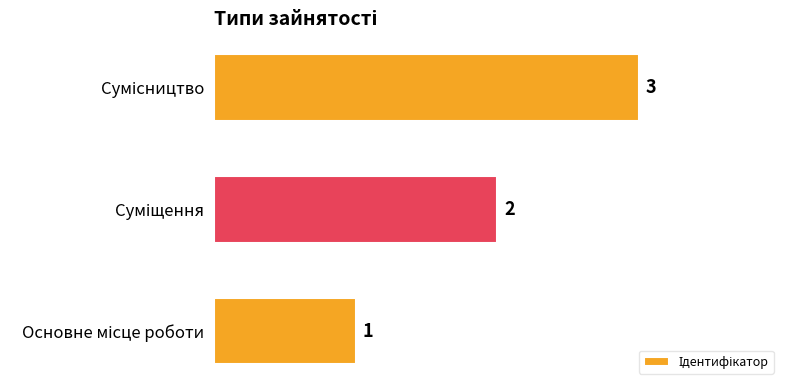

What is the sum of all values?

6